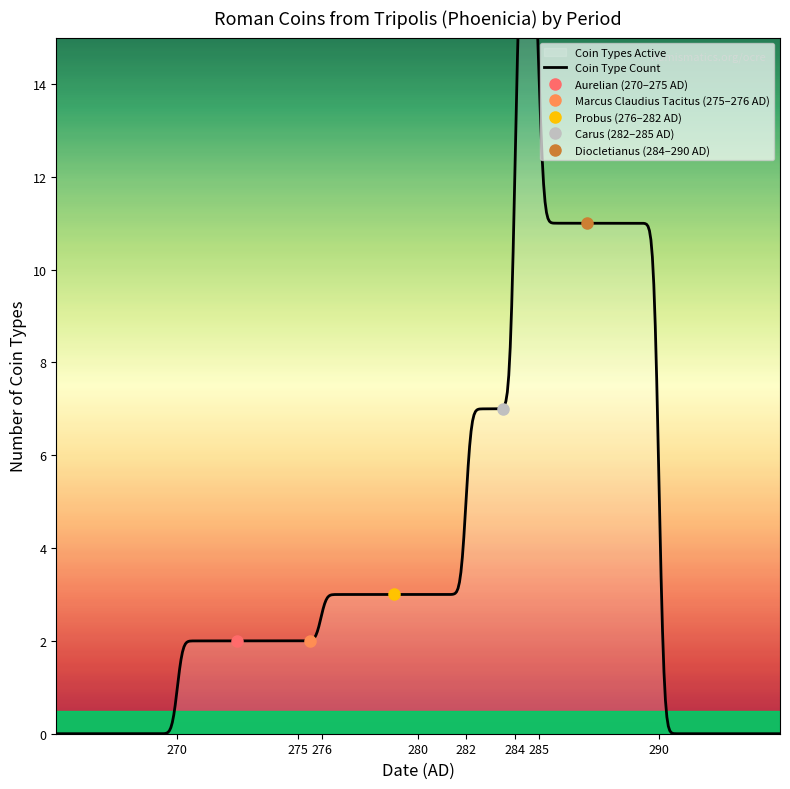

What is the sum of all Aurelian values?

545